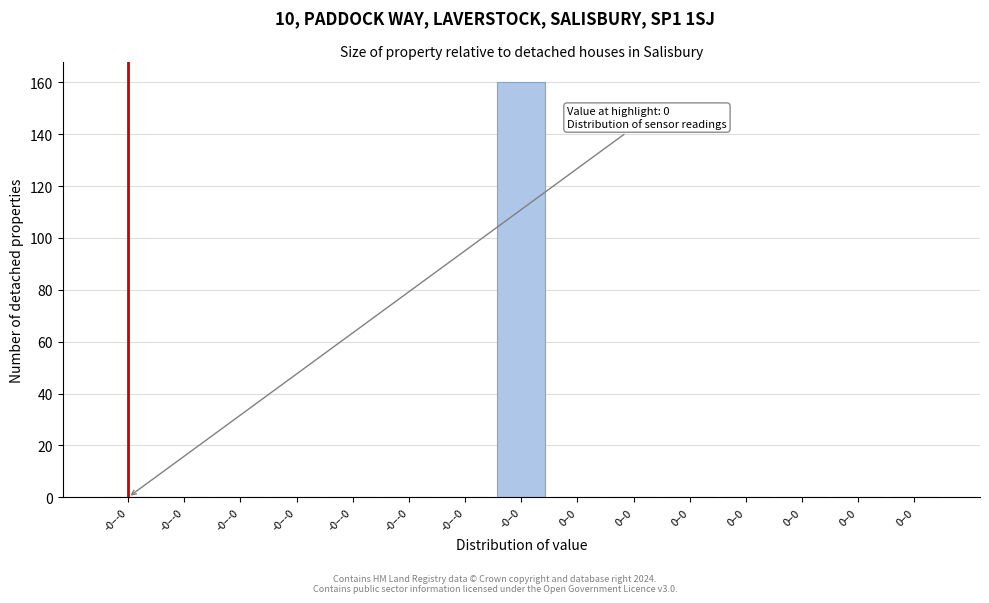

Are the bars horizontal?

No